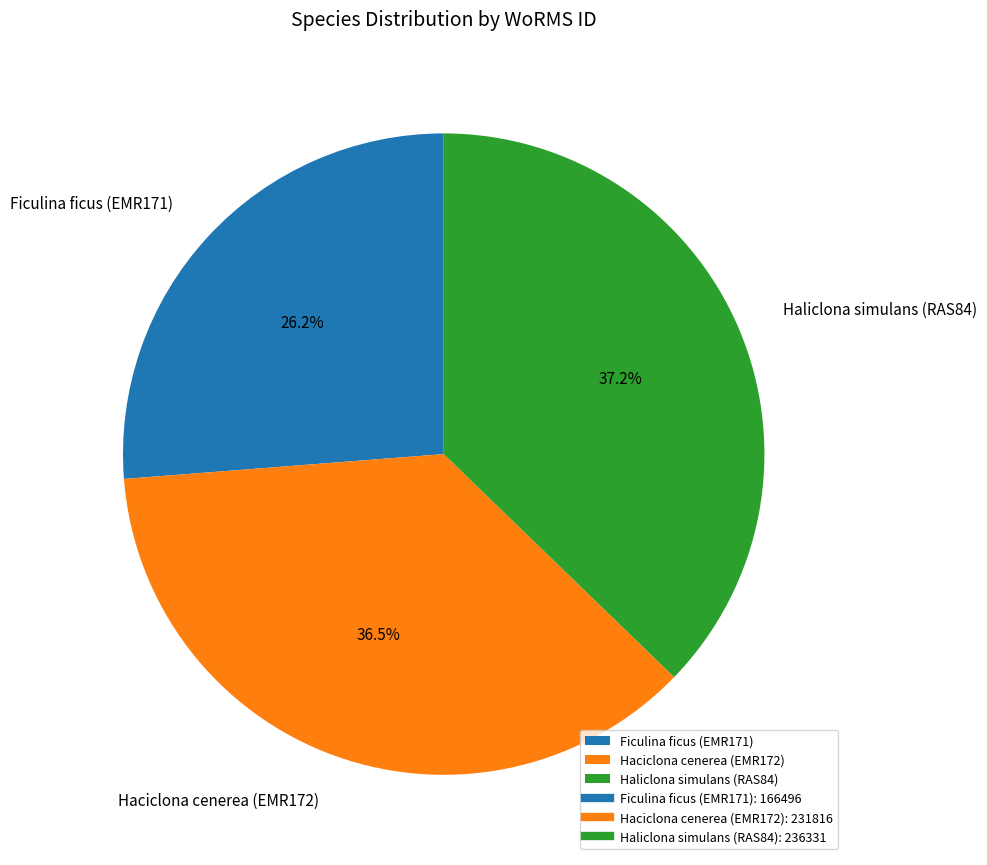

Which has a higher value, Ficulina ficus (EMR171) or Haciclona cenerea (EMR172)?

Haciclona cenerea (EMR172)